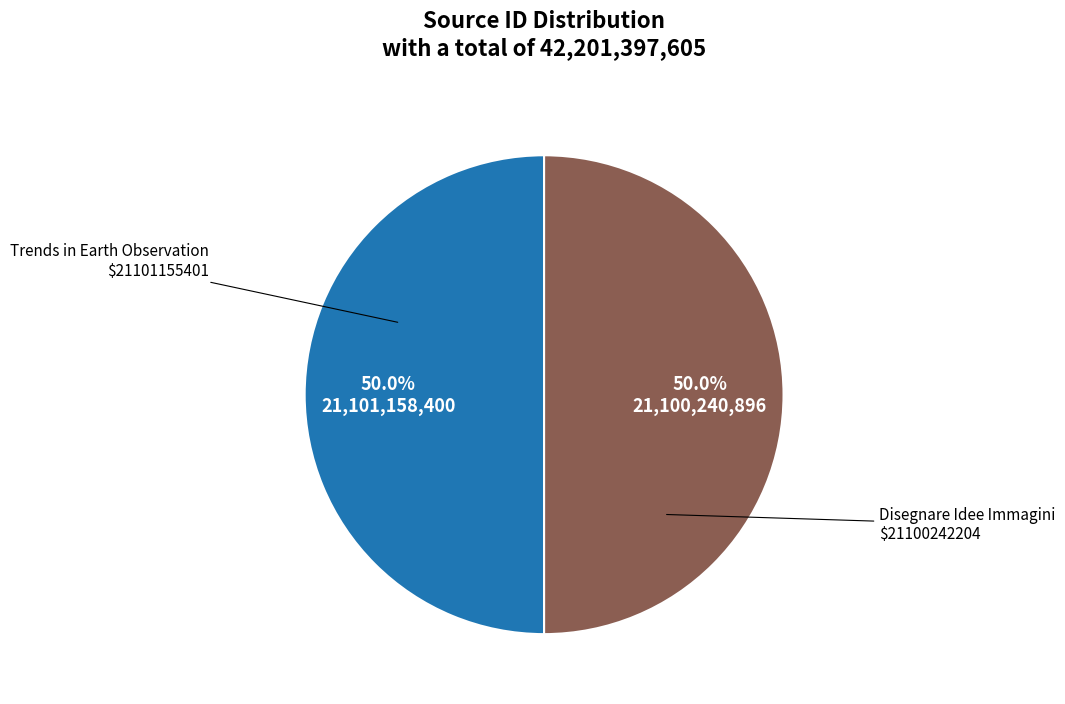

Count the number of slices in the pie.

2